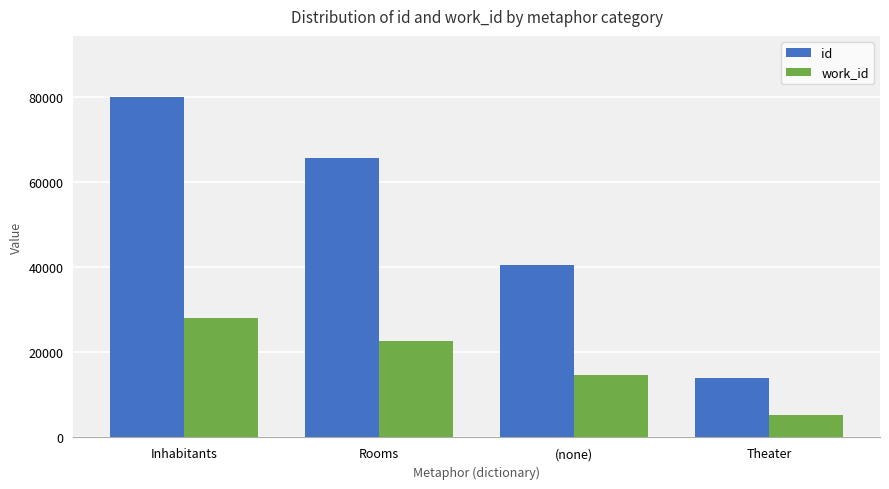

What is the spread (max minus min) of values at (none)?

25946